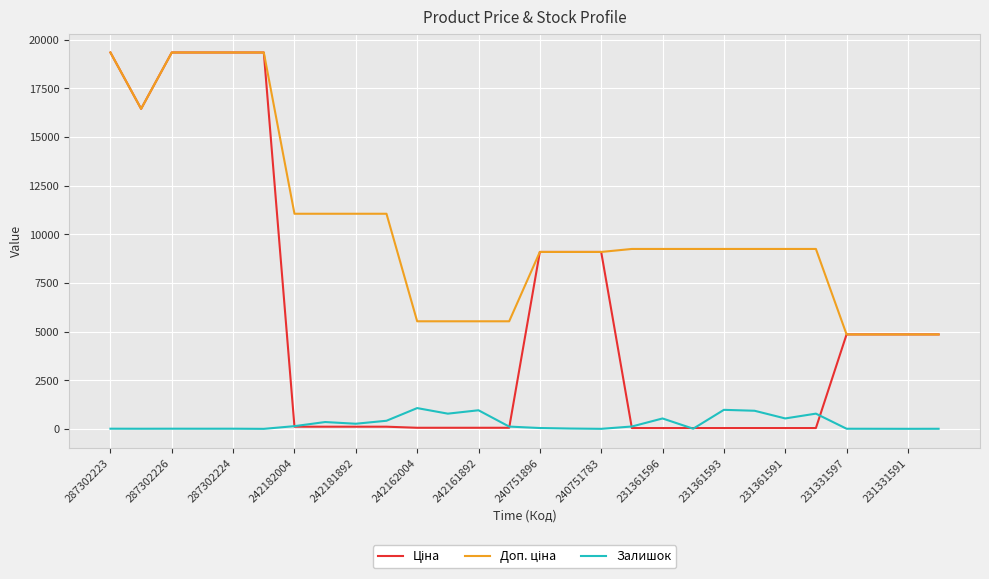

At how many categories does at least one series exceed 18242?

5